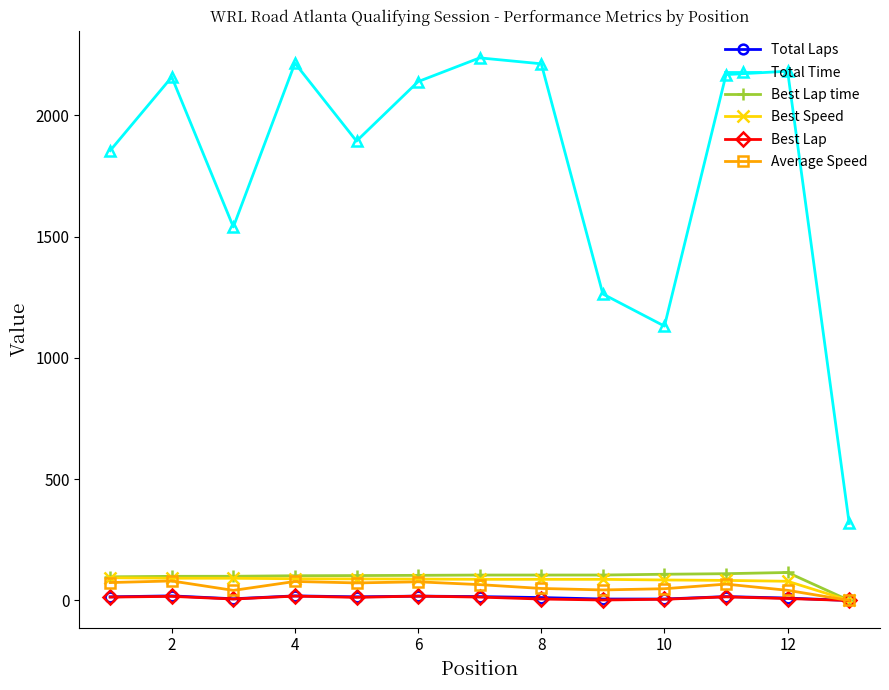

What is the value of the Average Speed point at the 1st from the left?

73.9